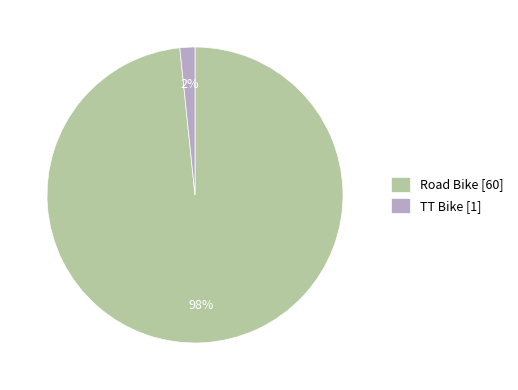

To the nearest percent, what is the combined percentage of TT Bike and Road Bike?

100%